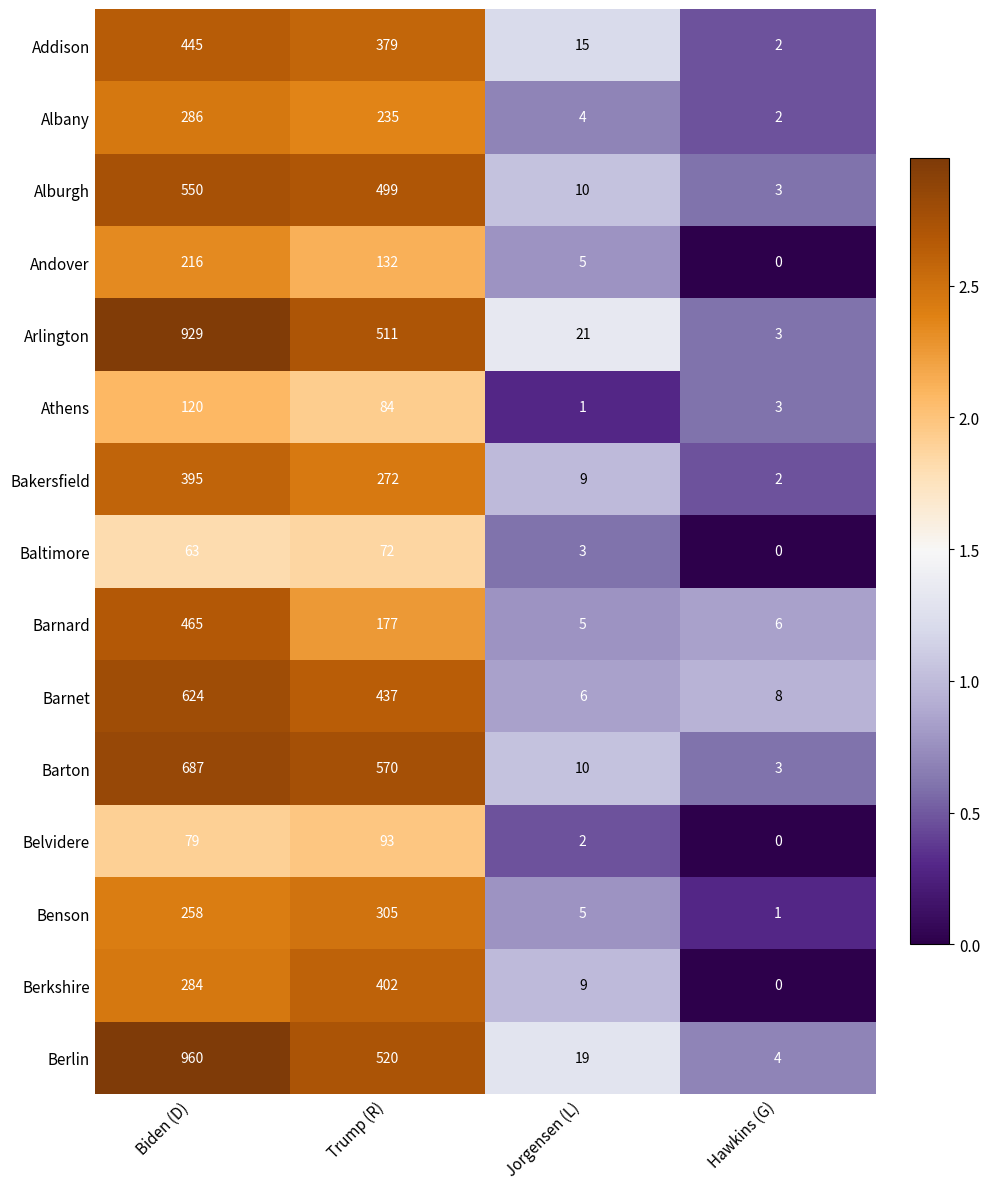

Which label corresponds to the largest value in the chart?

Biden (D)